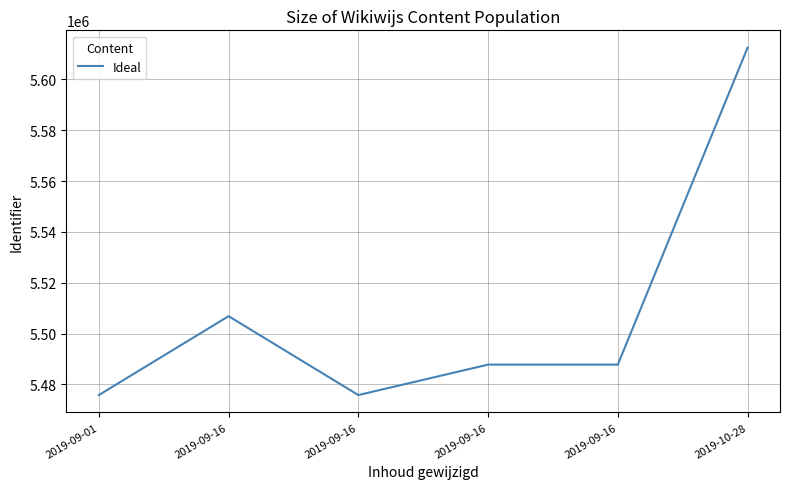

Is it true that the value at 2019-09-01 is 5475835?

True